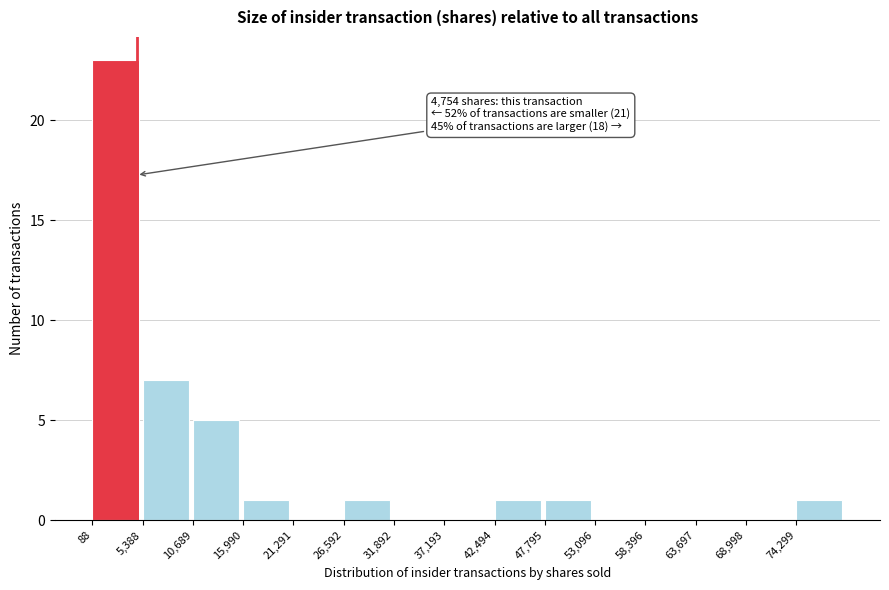

Which range on the x-axis has the tallest bar?

0 to 5000